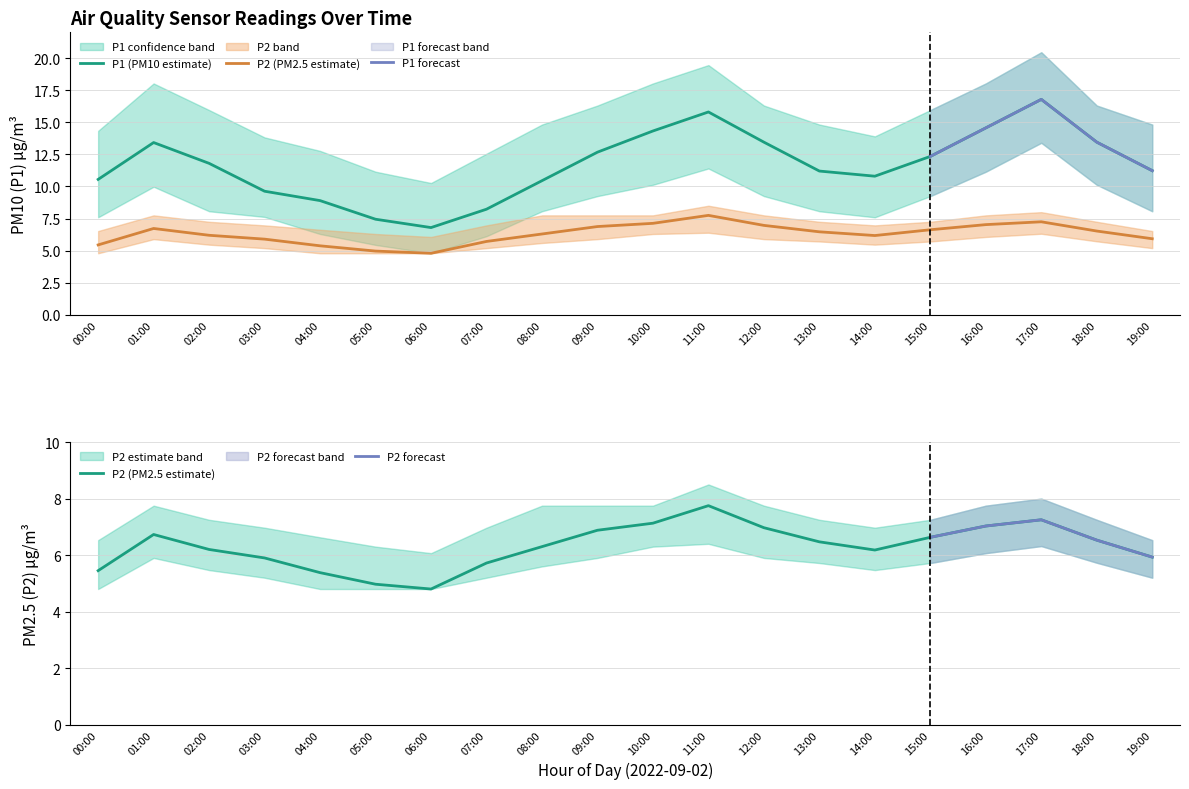

What is the sum of the P1_upper values at 06:00 and 19:00?

25.1